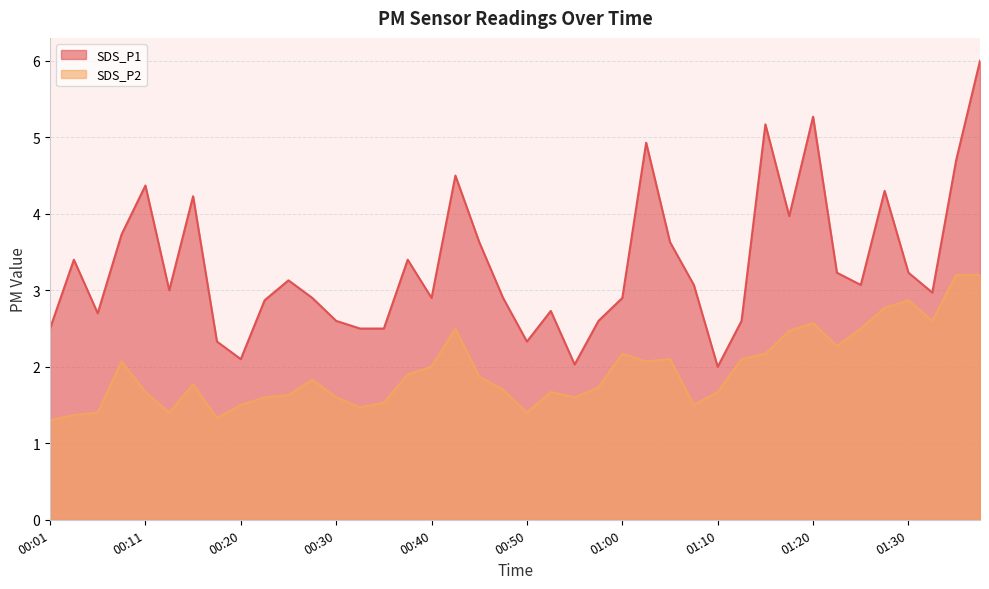

Which has a higher value, 00:35 or 00:06?

00:06